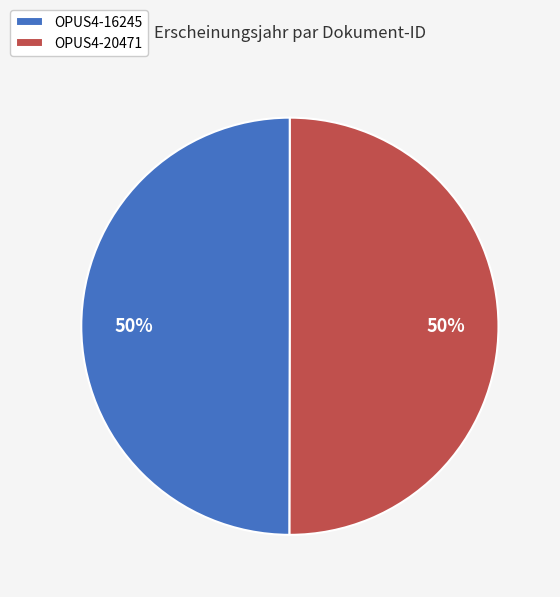

True or false: OPUS4-20471 accounts for 50% of the total.

True